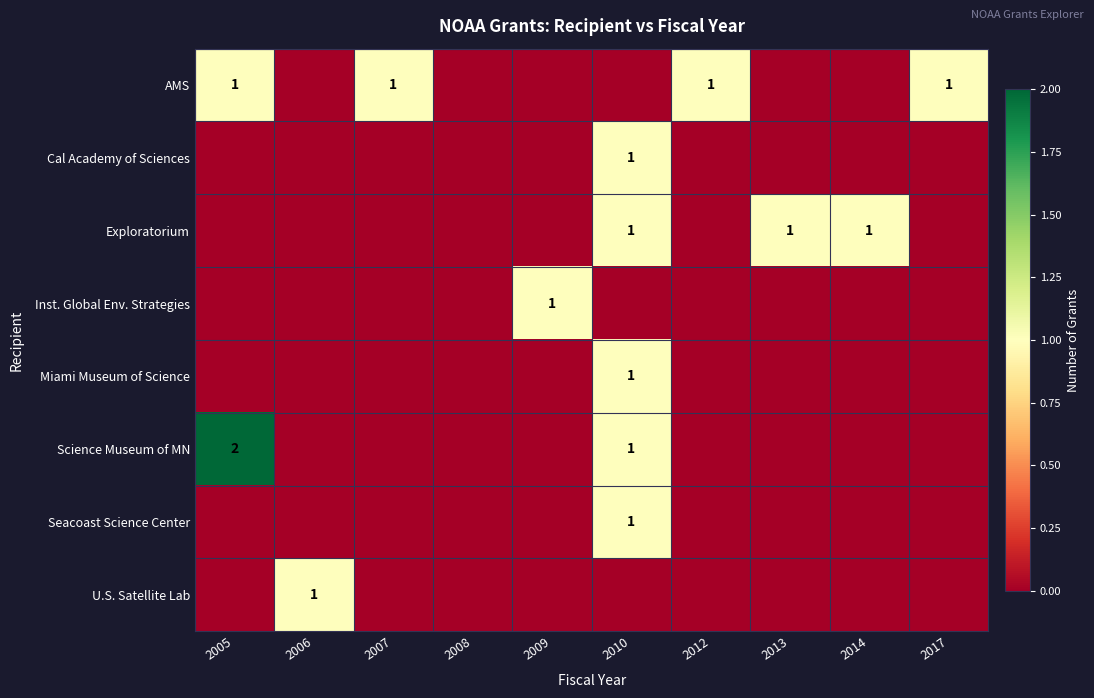

Is it true that U.S. Satellite Lab equals 1 at 2006?

True